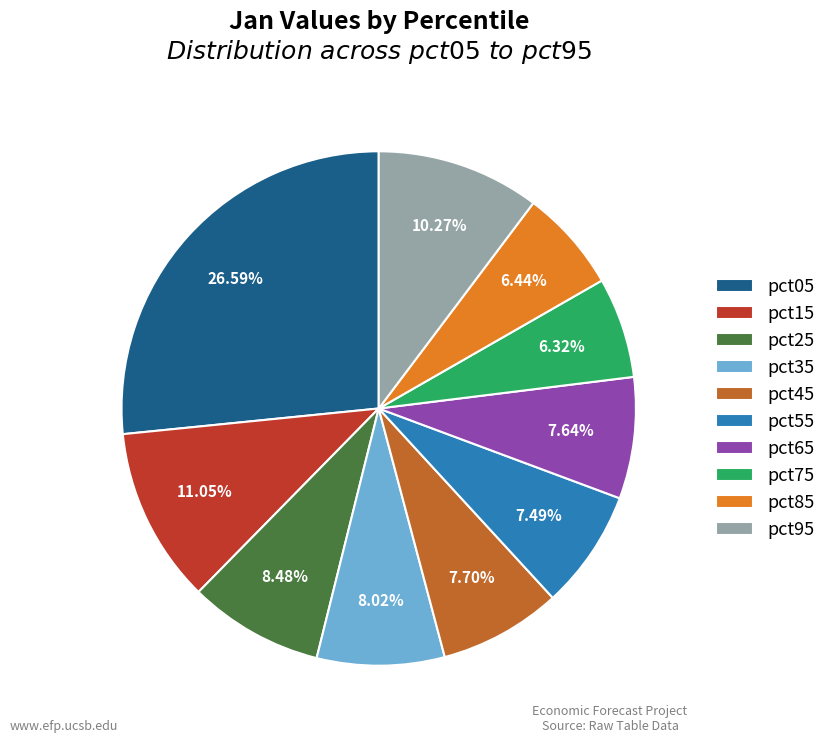

The pct65 slice represents 8% of the pie. True or false?

True